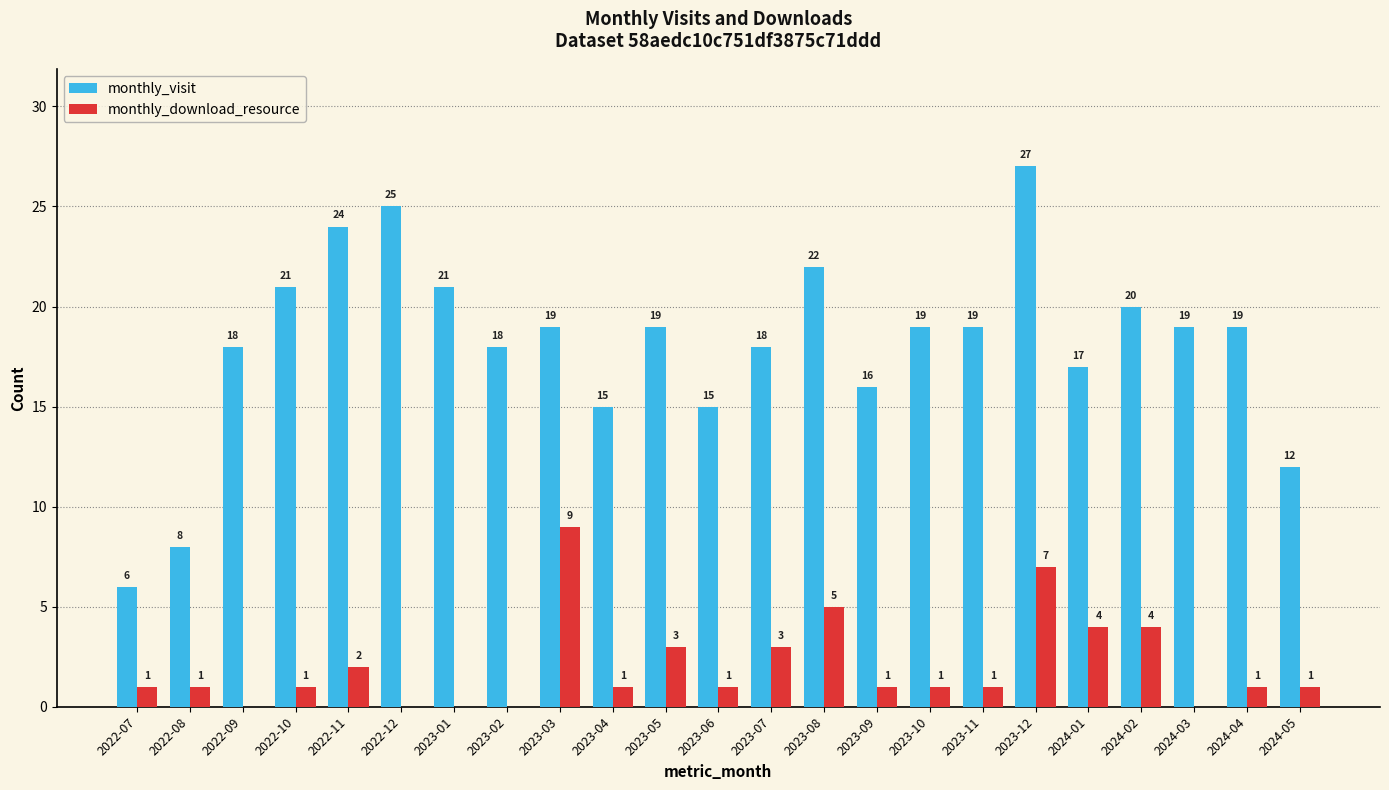

Reading left to right, extract all data points from this chart.

monthly_visit: 6	8	18	21	24	25	21	18	19	15	19	15	18	22	16	19	19	27	17	20	19	19	12
monthly_download_resource: 1	1	0	1	2	0	0	0	9	1	3	1	3	5	1	1	1	7	4	4	0	1	1